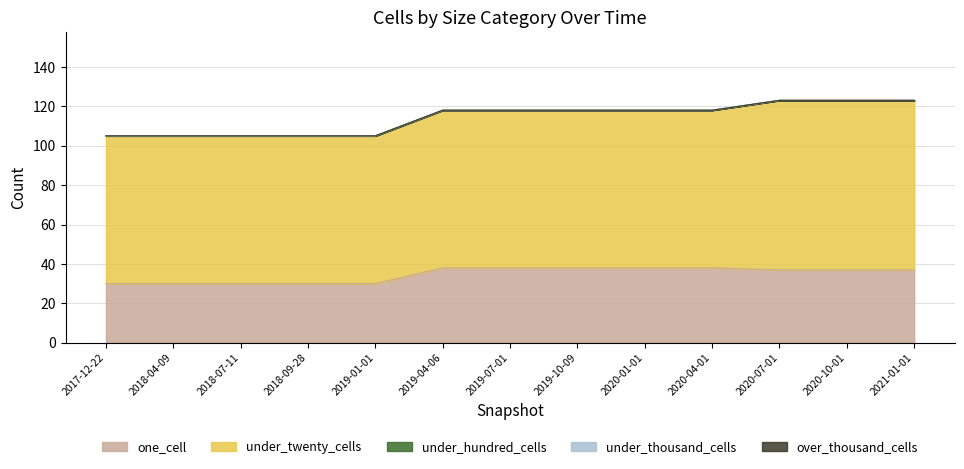

True or false: under_hundred_cells and under_twenty_cells cross at least once.

False